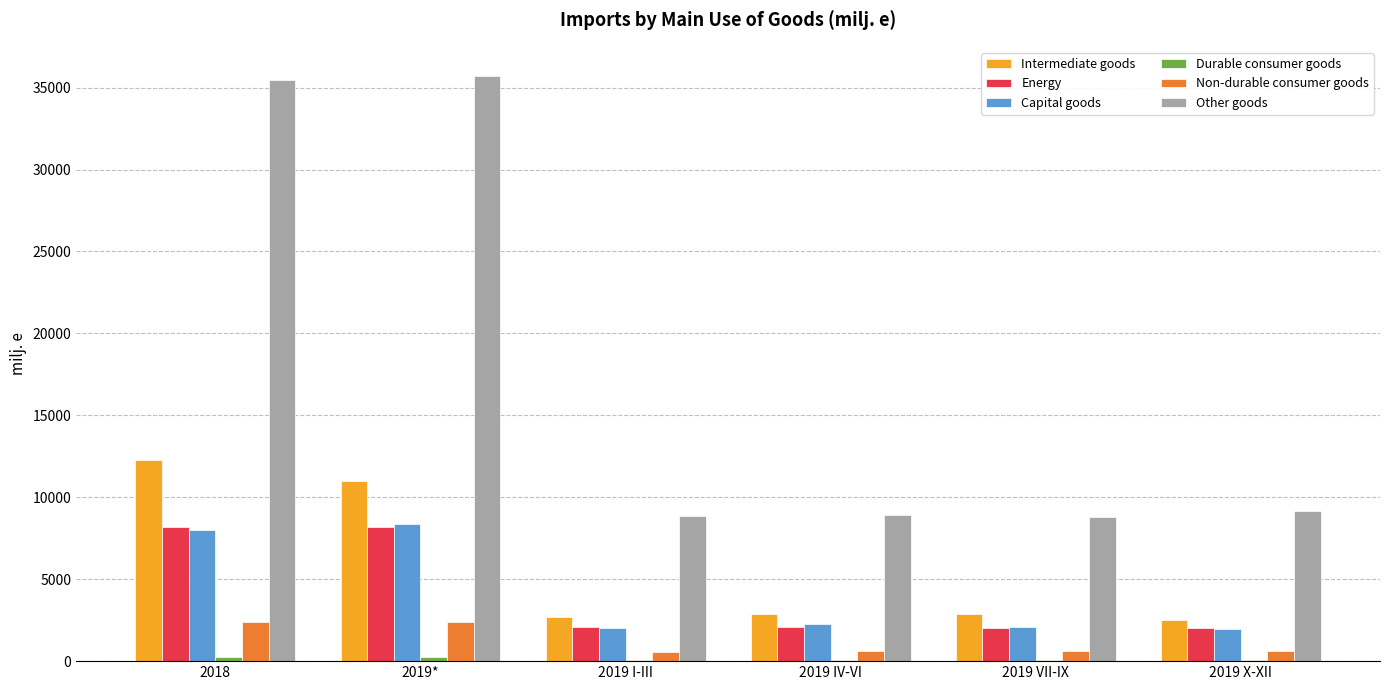

Between 2018 and 2019 I-III, which series saw the biggest shift?

Other goods